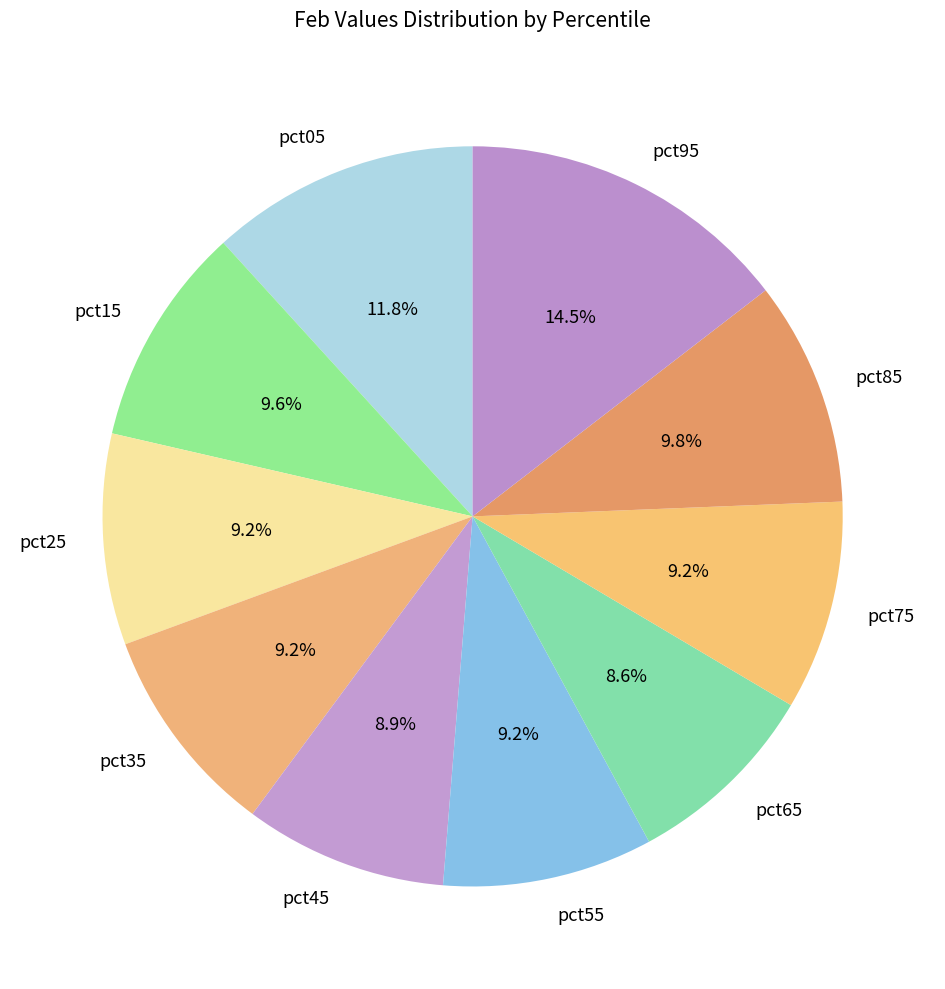

Is it true that pct95 is 28% of the pie?

False